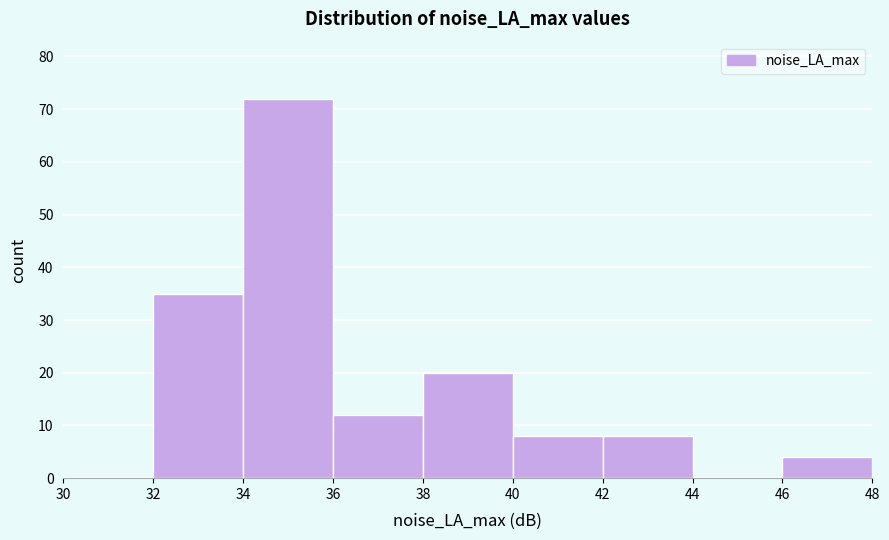

Which range on the x-axis has the tallest bar?

34 to 36